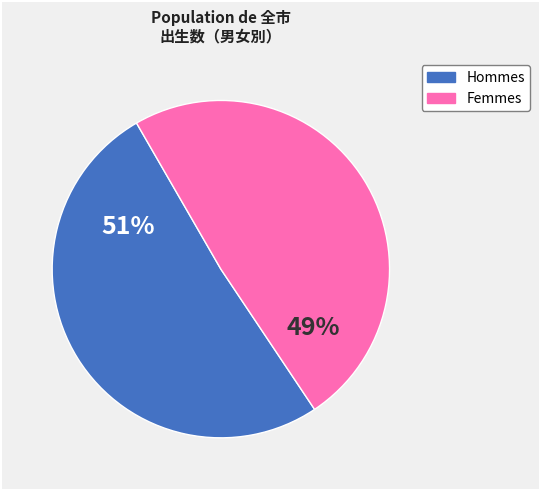

To the nearest percent, what is the difference between the largest and smallest slice percentages?

2%